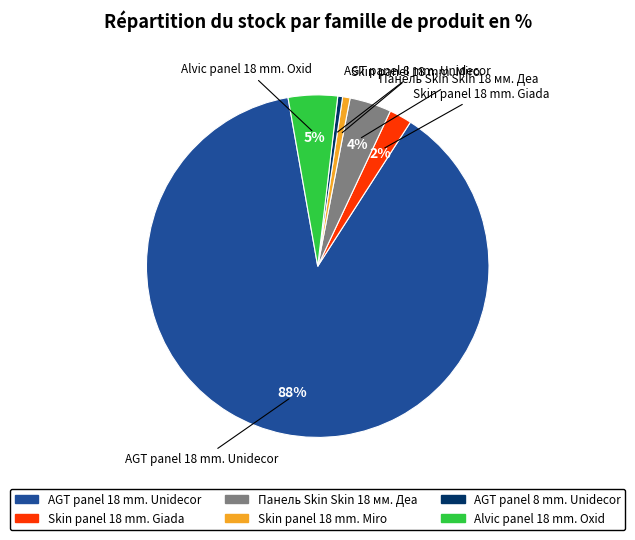

Between AGT panel 18 mm. Unidecor and Skin panel 18 mm. Giada, which is larger?

AGT panel 18 mm. Unidecor